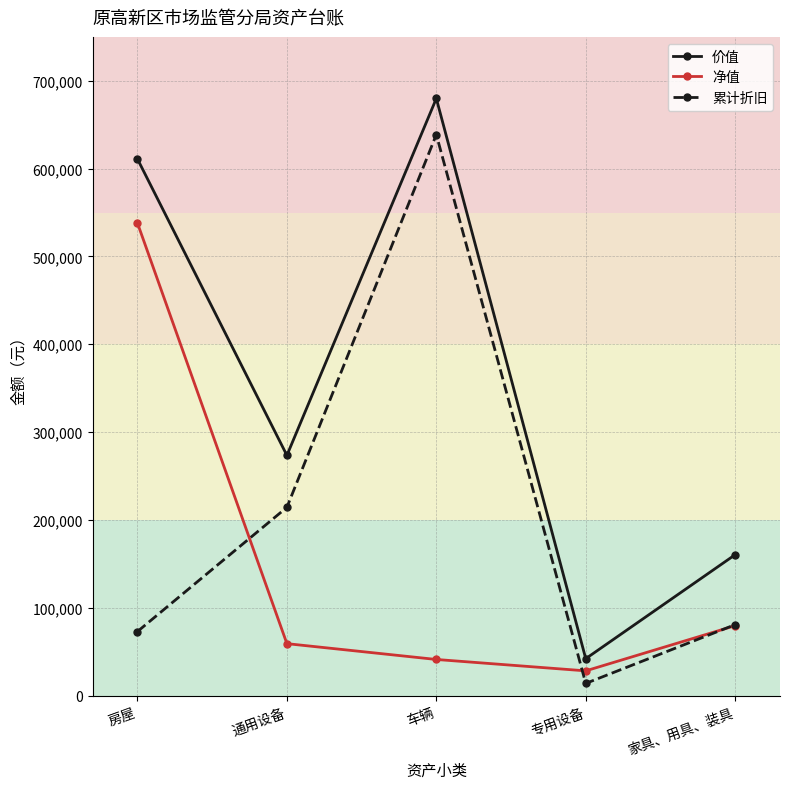

In 累计折旧, how many points are higher than both neighbors (excluding endpoints)?

1